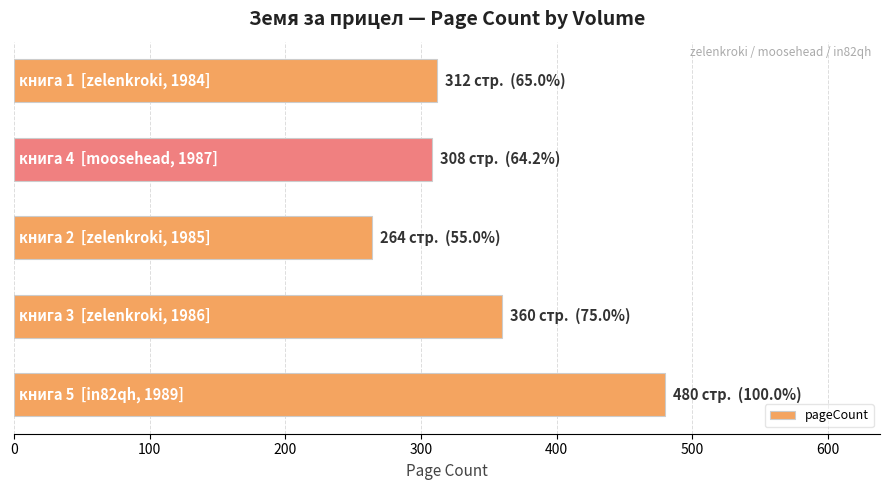

How many bars are there in total?

5